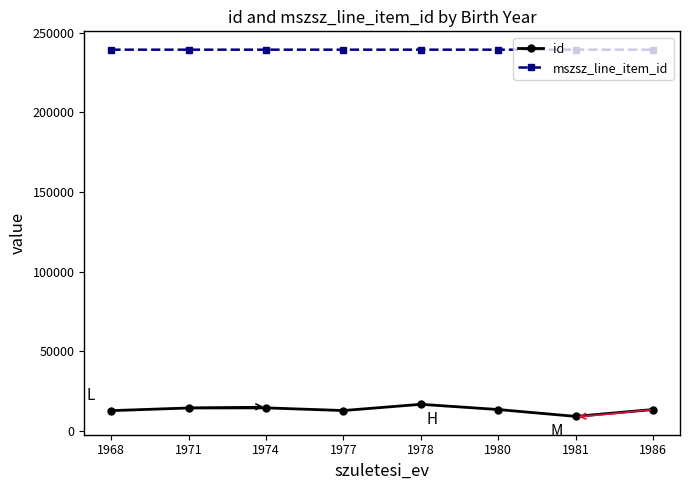

The mszsz_line_item_id series shows 239315.5 at 1968. True or false?

True